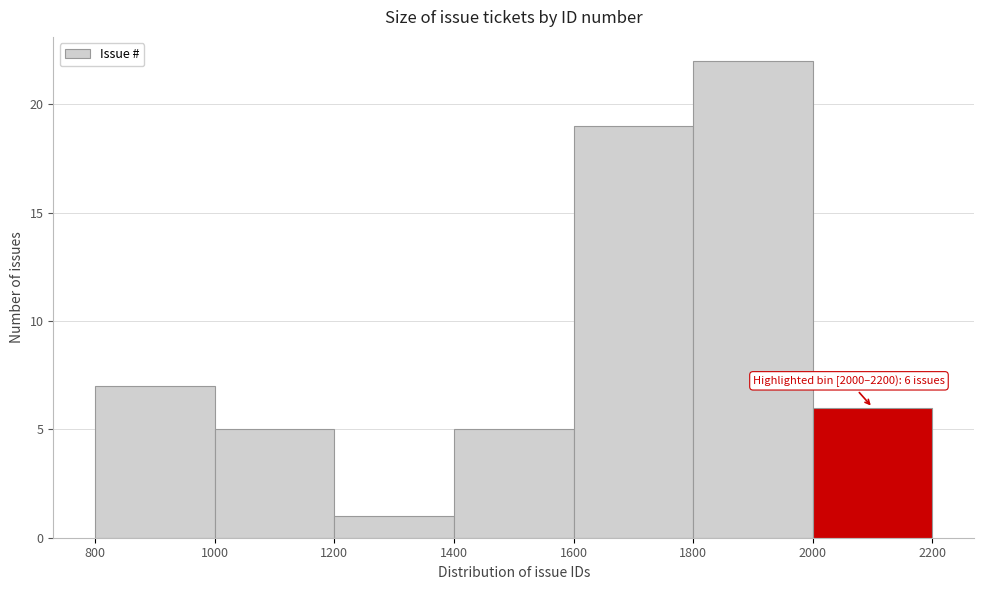

Which range on the x-axis has the tallest bar?

1800 to 2000